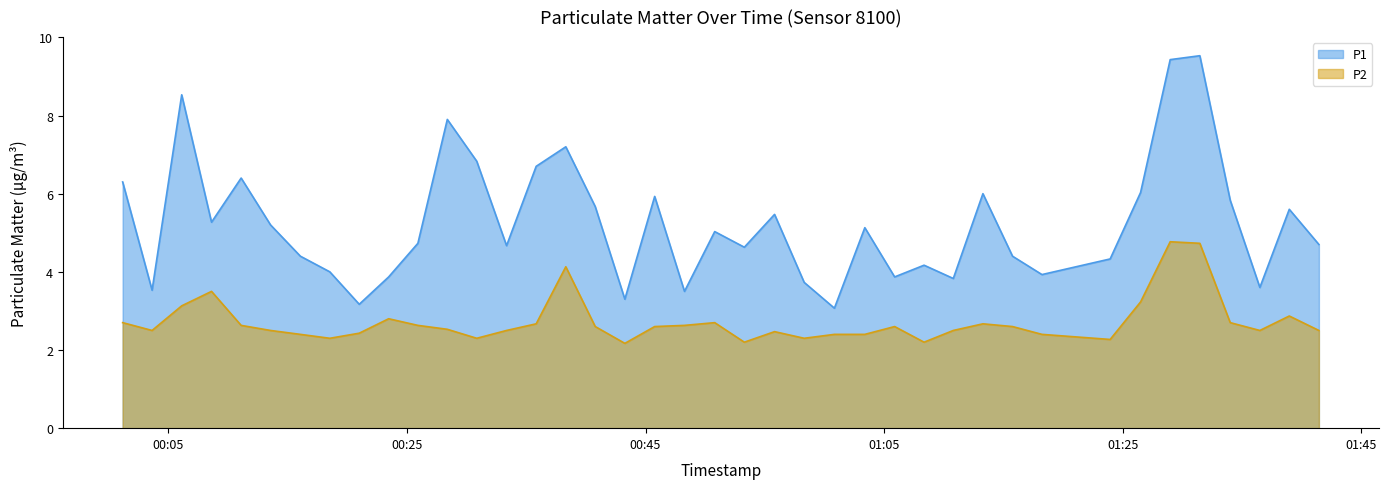

At which category does the chart reach its peak across all series?

2023-04-03T01:31:28